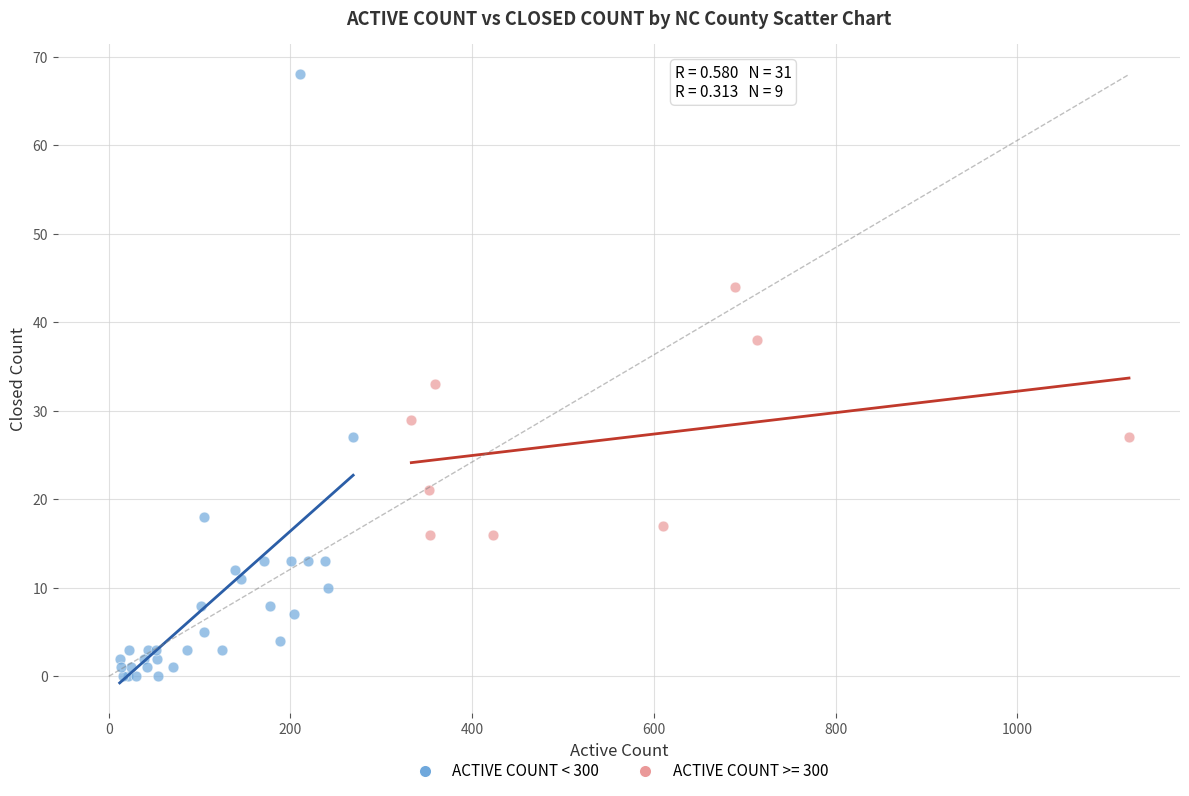

Which series contains the highest Y value?

ACTIVE COUNT < 300